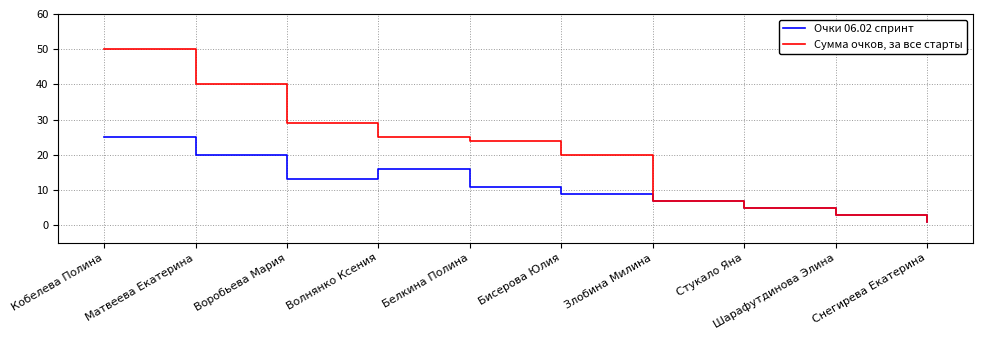

What is the lowest value of the Очки 06.02 спринт series?

1